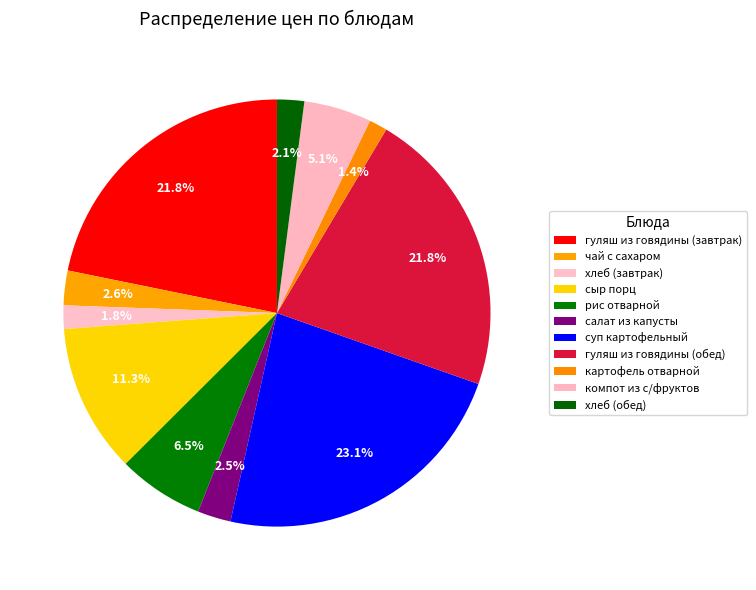

To the nearest percent, what is the difference between the компот из с/фруктов and чай с сахаром slice percentages?

2%